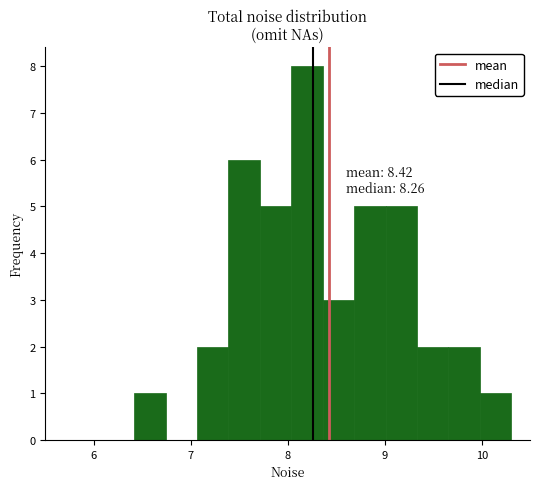

Around what value on the x-axis is the tallest bar? Give the approximate position of its centre, as read against the axis.

8.2